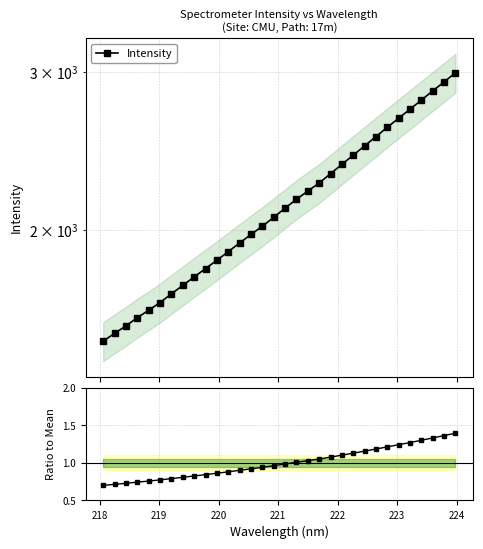

How many lines are shown in the chart?

2